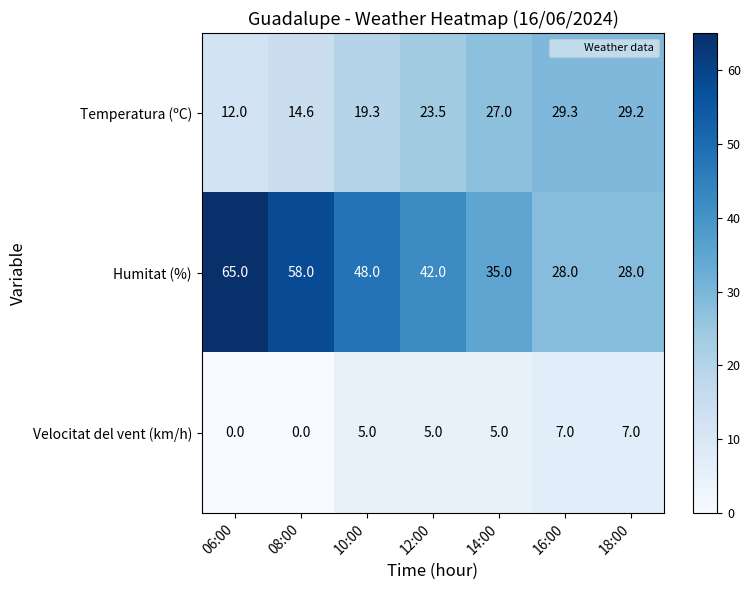

The value of Temperatura (ºC) at 08:00 is 6.2. True or false?

False